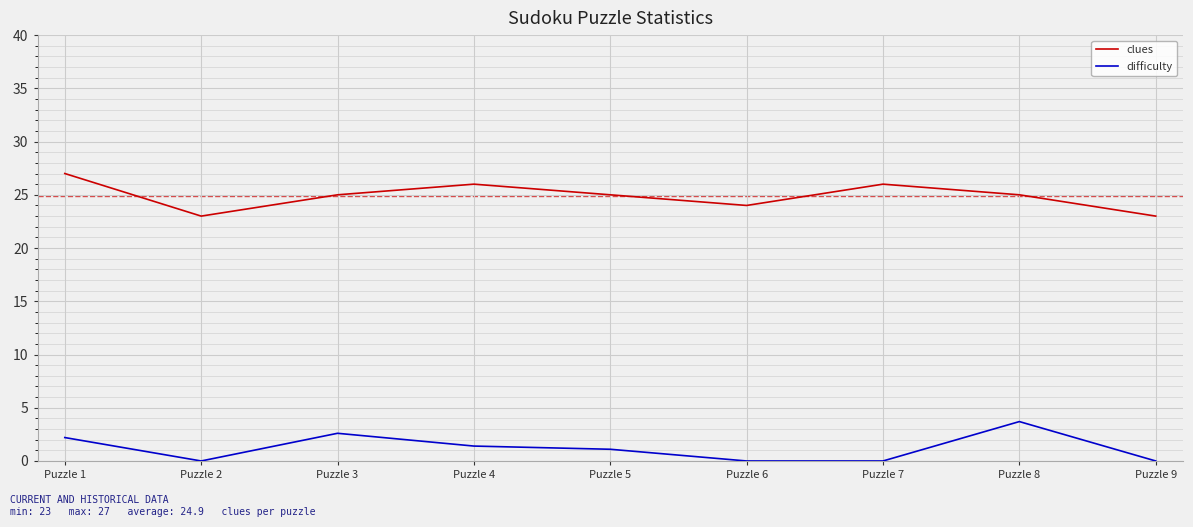

Which series has the largest total across all categories?

clues